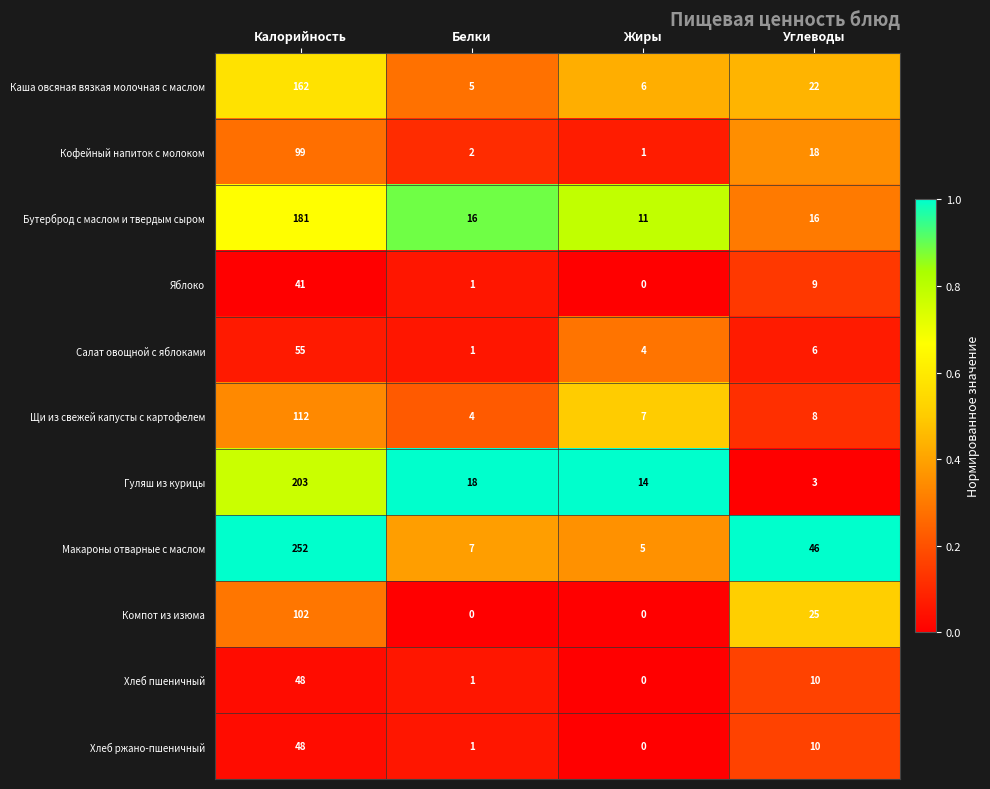

Between Белки and Жиры, which series saw the biggest shift?

Бутерброд с маслом и твердым сыром